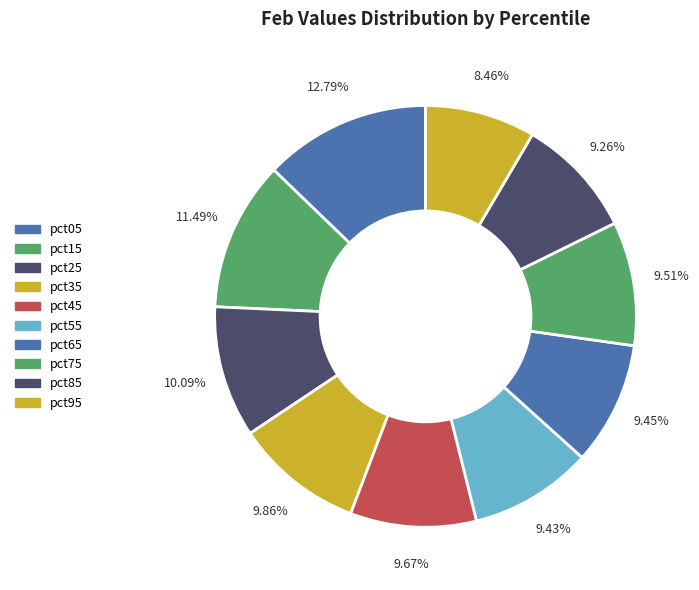

Rank the categories by value from lowest to highest.

pct95, pct85, pct55, pct65, pct75, pct45, pct35, pct25, pct15, pct05